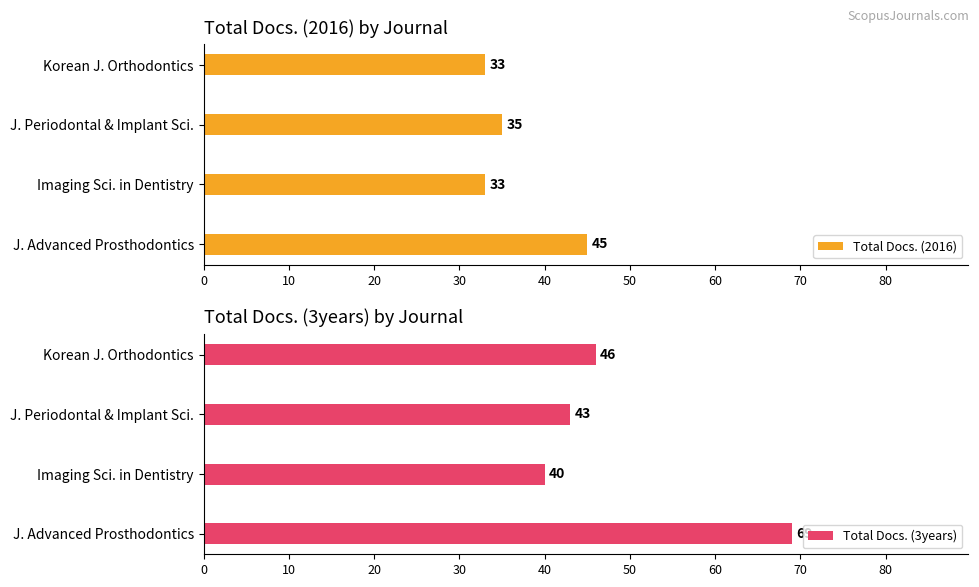

How many groups of bars are there?

4